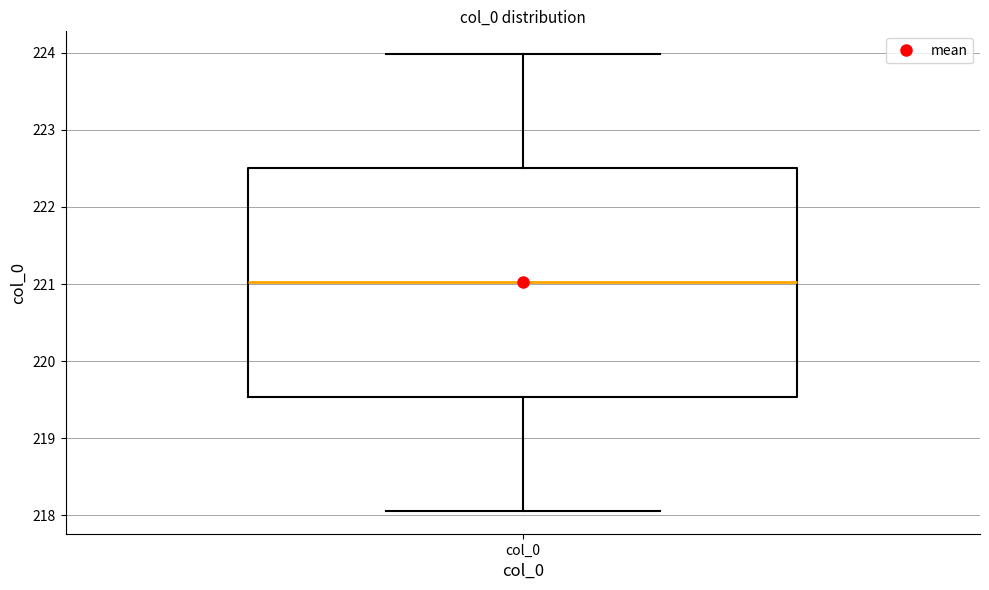

Where does the lower whisker of the box for col_0 end on the y-axis? The values are not printed on the chart, so give them approximately, as read against the axis.

218.1